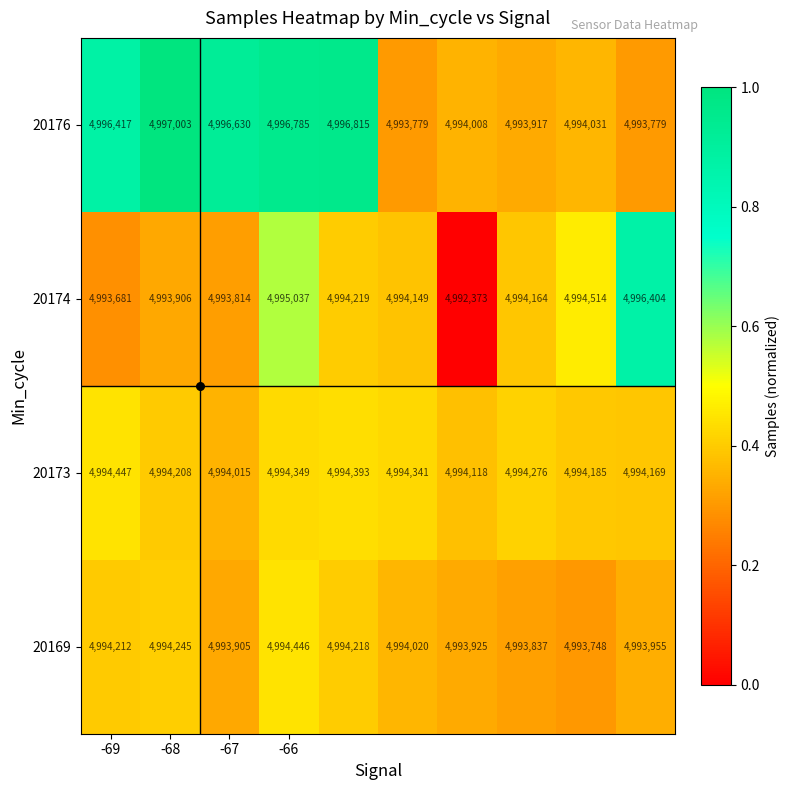

At how many categories does at least one series exceed 4993375?

10